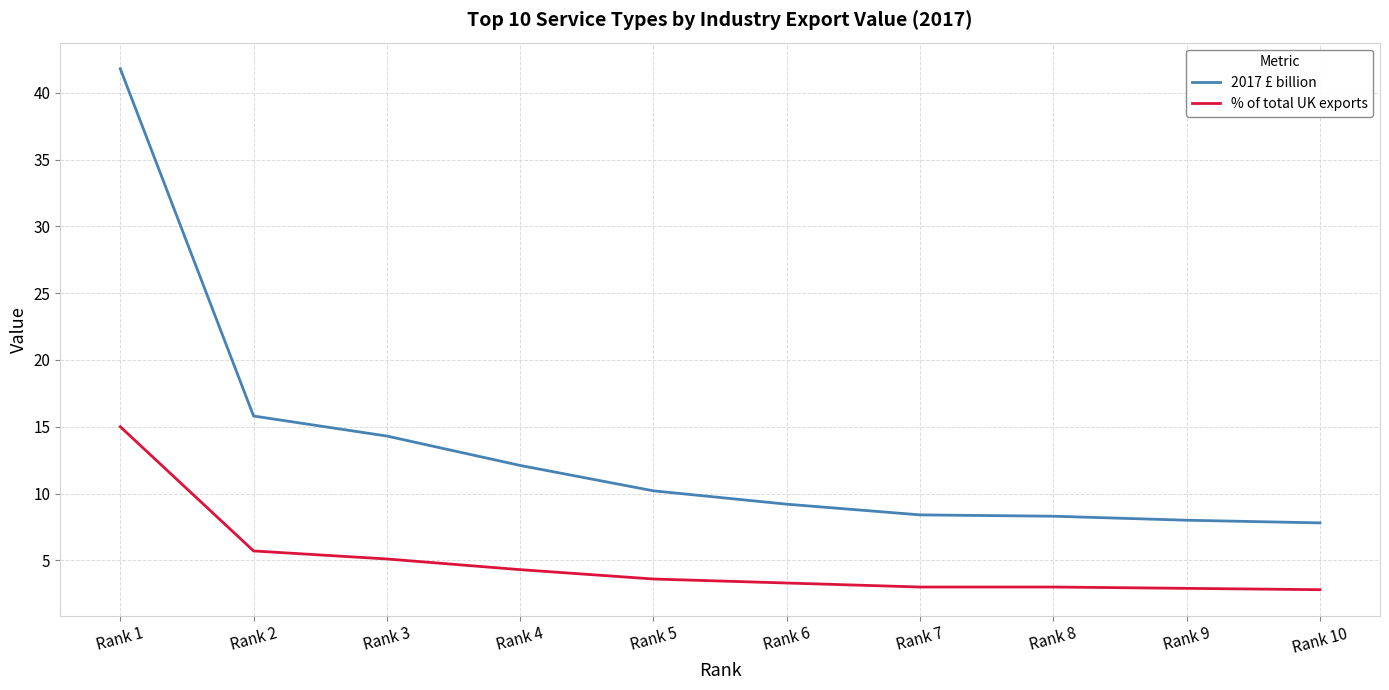

Rank the series by their average value, from lowest to highest.

% of total UK exports, 2017 £ billion